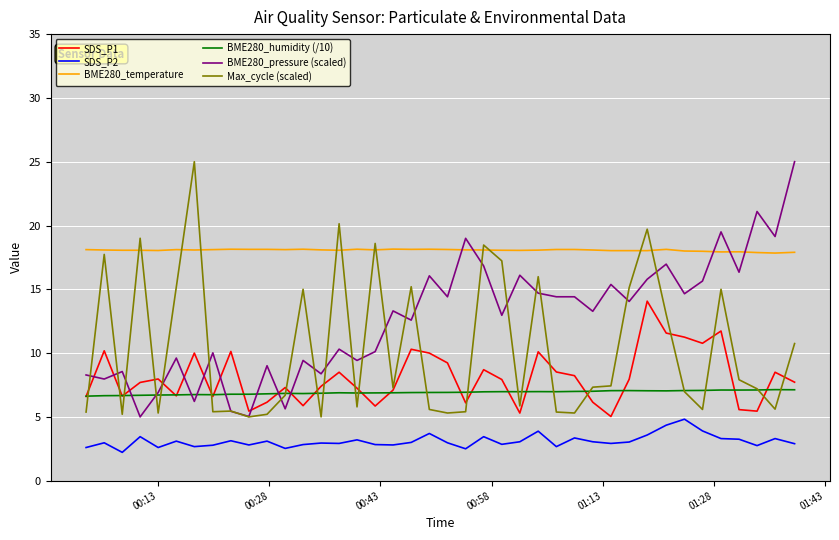

What is the minimum value for Max_cycle (scaled)?

5.0